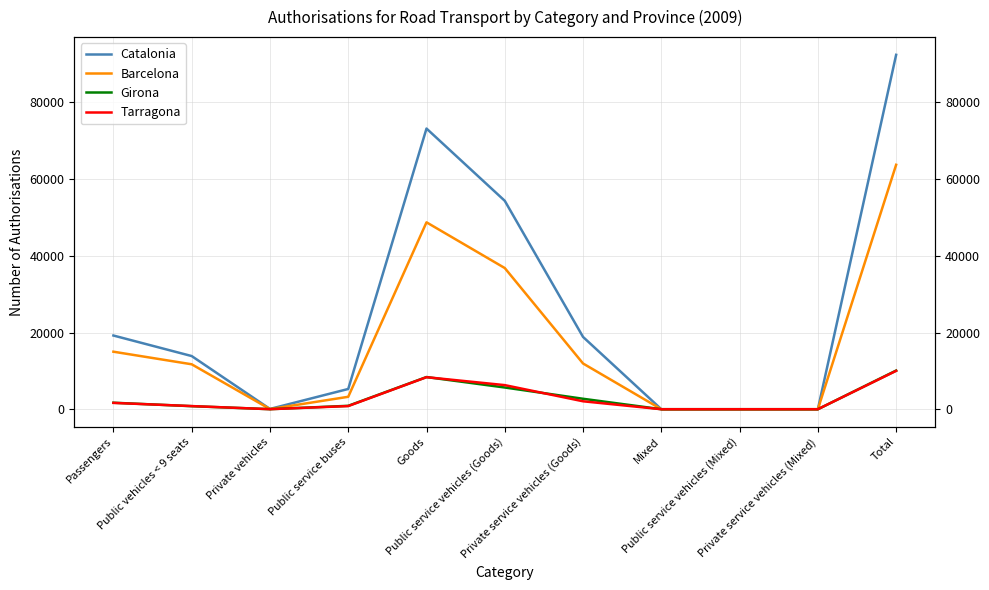

Which series has the largest total across all categories?

Catalonia